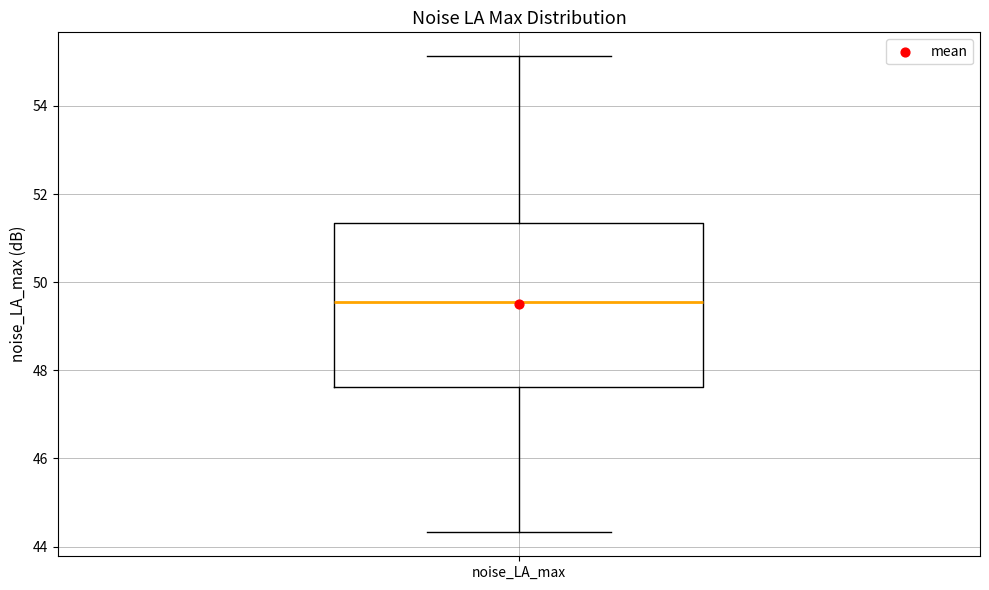

Where does the upper whisker of the box for noise_LA_max end on the y-axis? The values are not printed on the chart, so give them approximately, as read against the axis.

55.2